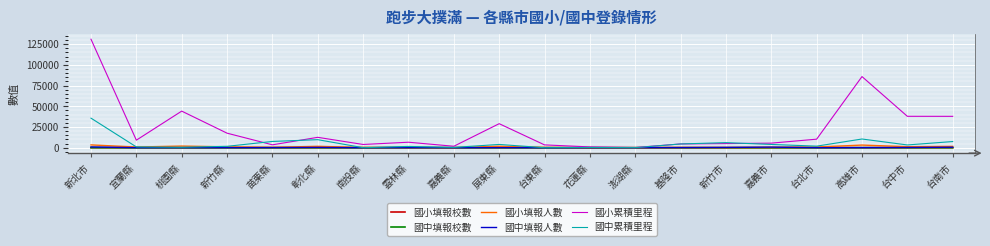

At which category is the sum across all series the highest?

新北市